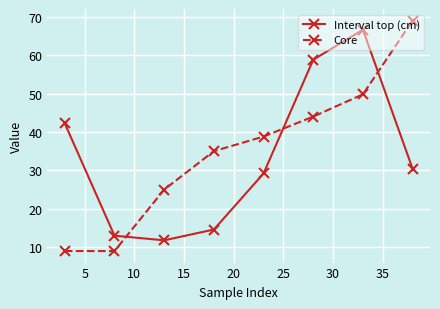

How many values in the Interval top (cm) series exceed 30?

4